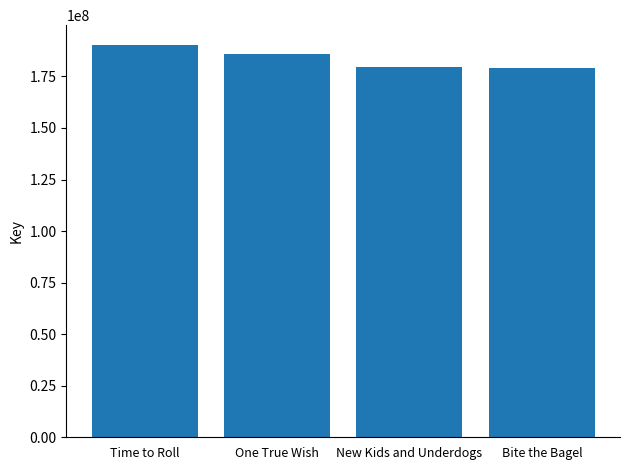

The chart shows a value of 190344953 at Time to Roll. True or false?

True